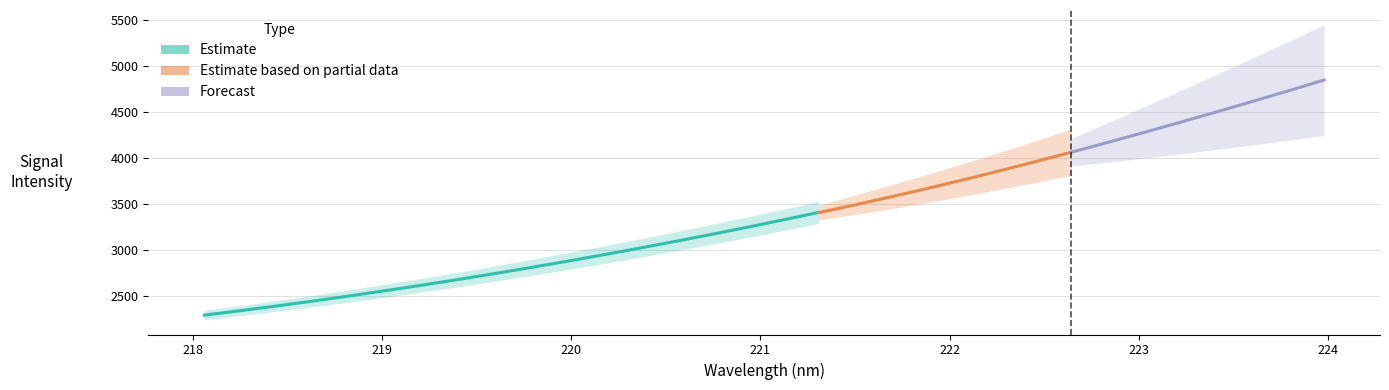

List the labels in order of value, smallest first.

218.0596, 218.2508, 218.442, 218.6332, 218.8244, 219.0156, 219.2067, 219.3979, 219.589, 219.7801, 219.9712, 220.1623, 220.3533, 220.5444, 220.7354, 220.9264, 221.1174, 221.3083, 221.4993, 221.6902, 221.8812, 222.0721, 222.263, 222.4538, 222.6447, 222.8355, 223.0264, 223.2172, 223.408, 223.5987, 223.7895, 223.9802